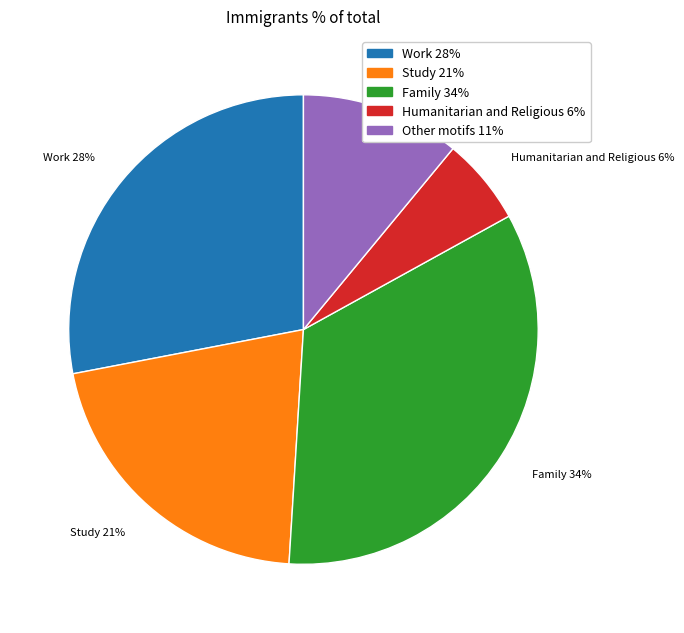

To the nearest percent, what is the difference between the largest and smallest slice percentages?

28%